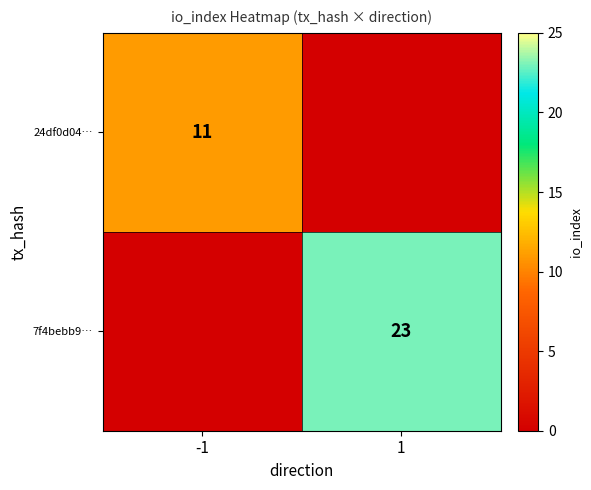

What is the difference between the 7f4bebb9… values at 1 and -1?

23